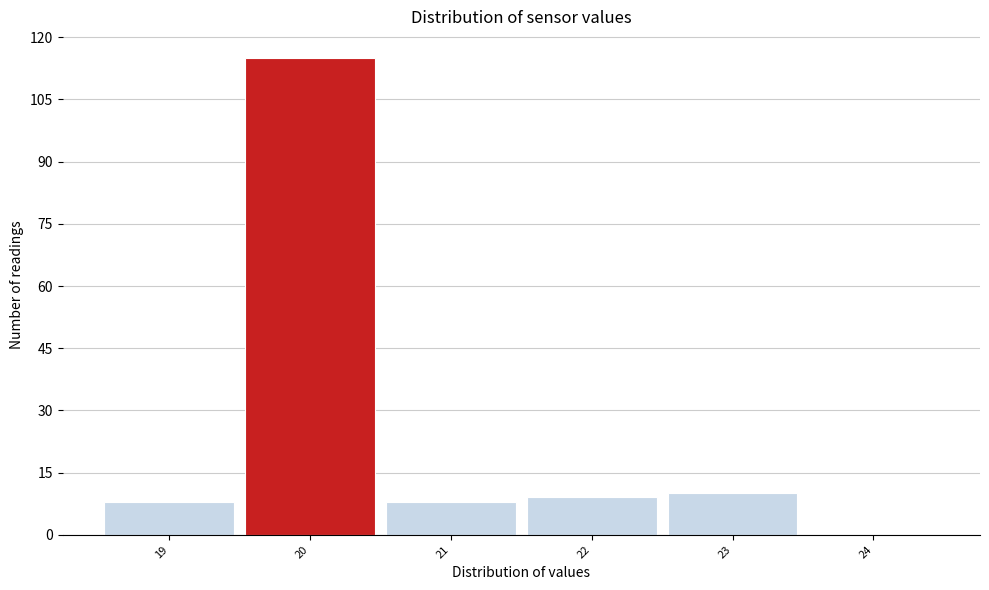

Over which range of the x-axis is the bar tallest?

19.5 to 20.5